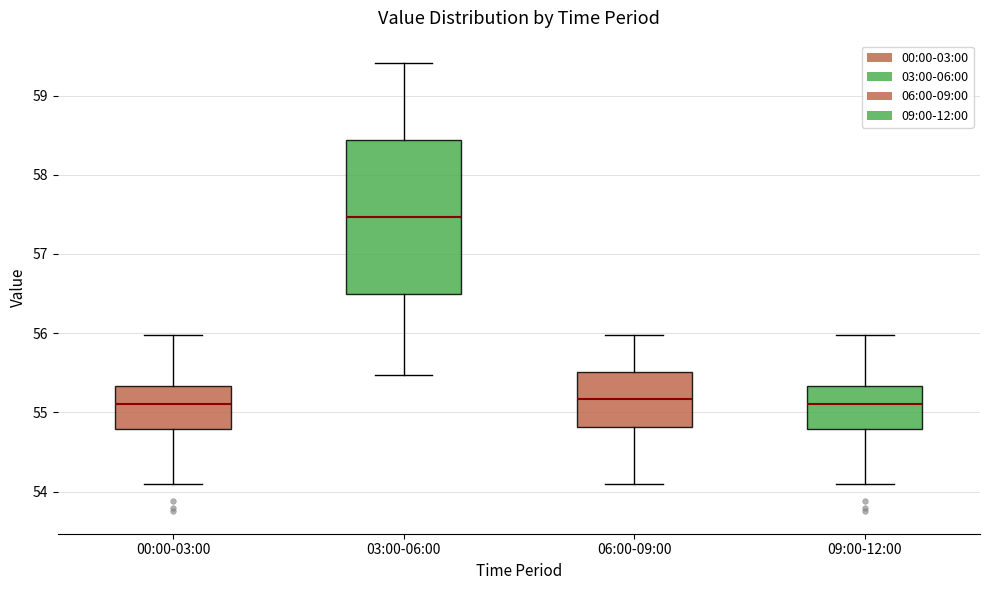

Which box has the highest median line?

03:00-06:00